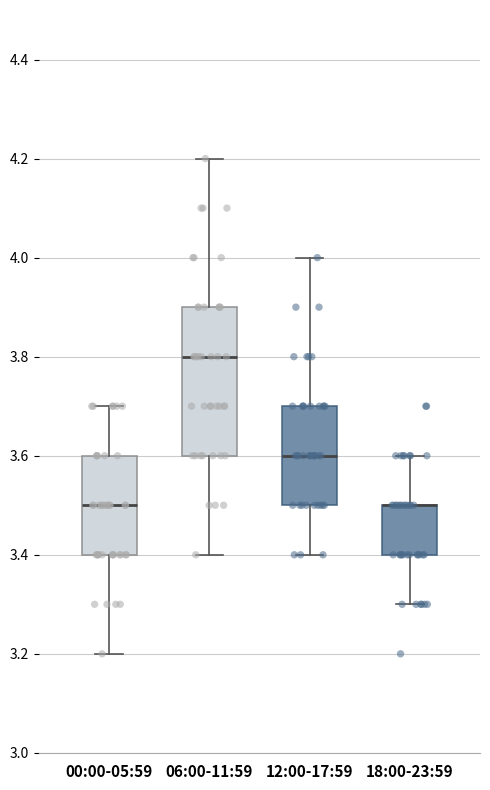

Comparing the boxes themselves (not the whiskers), which one is the tallest?

06:00-11:59